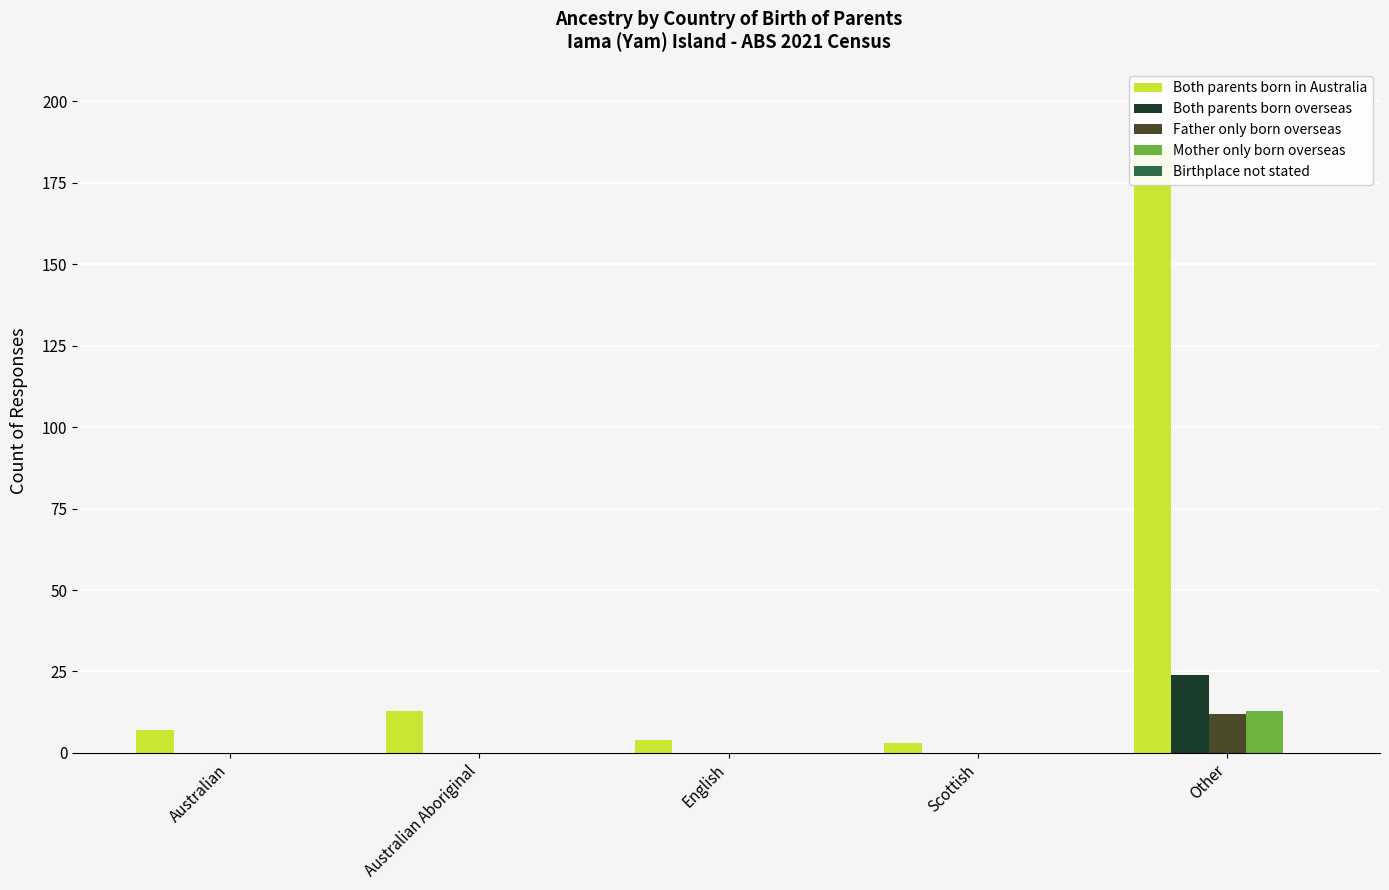

What is the spread (max minus min) of values at Australian Aboriginal?

13